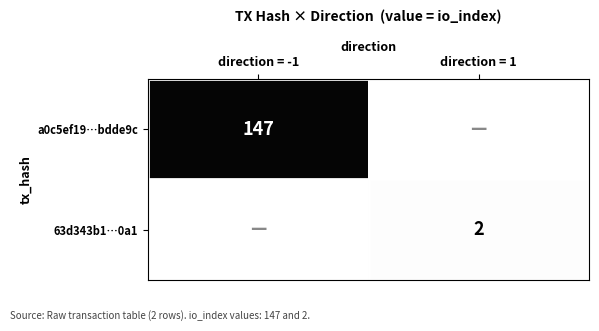

The a0c5ef19…bdde9c series shows 261 at direction = -1. True or false?

False